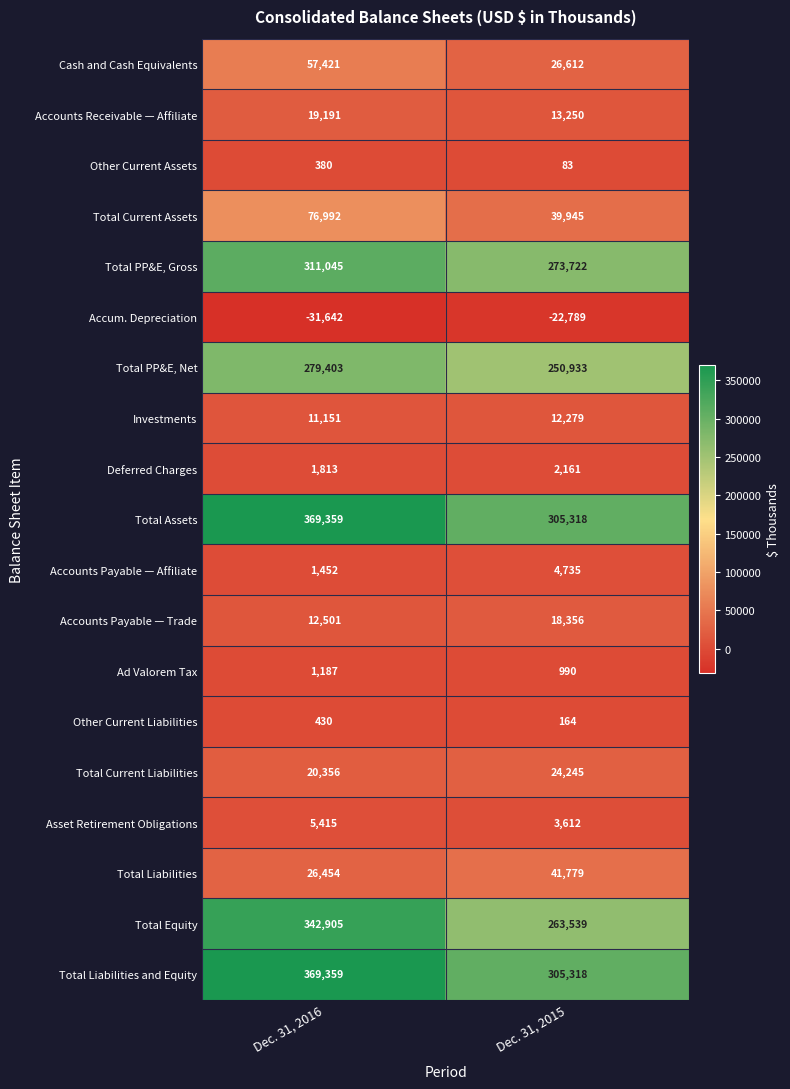

What is the approximate value of Other Current Liabilities at Dec. 31, 2015?

164